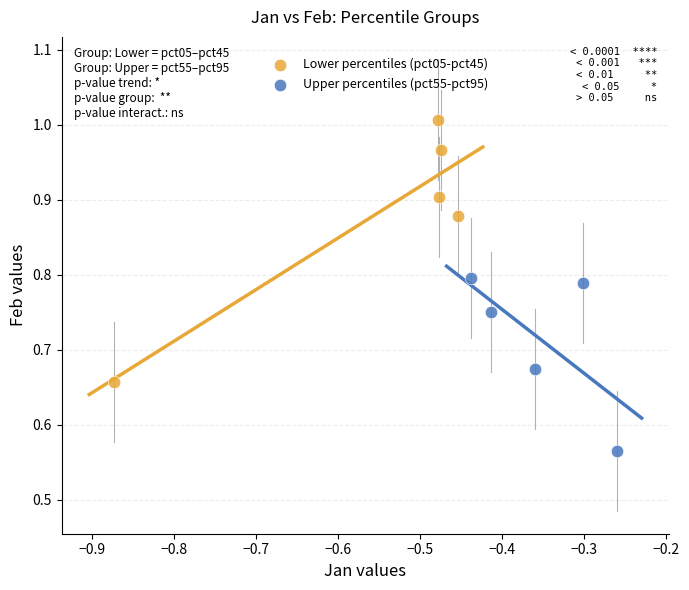

Which series has the widest spread of Y values?

Lower percentiles (pct05-pct45)